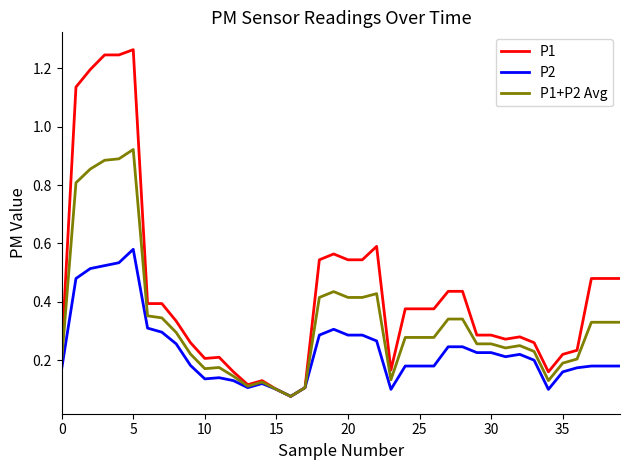

Rank the series by their maximum value, from lowest to highest.

P2, P1+P2 Avg, P1